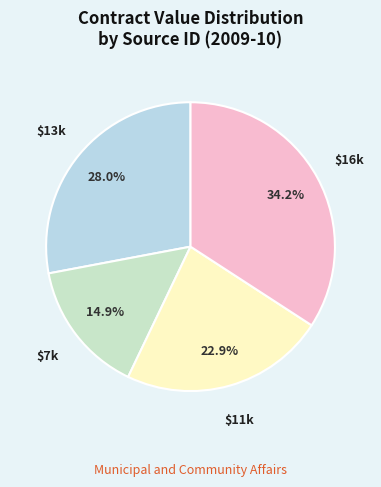

Count the number of slices in the pie.

4